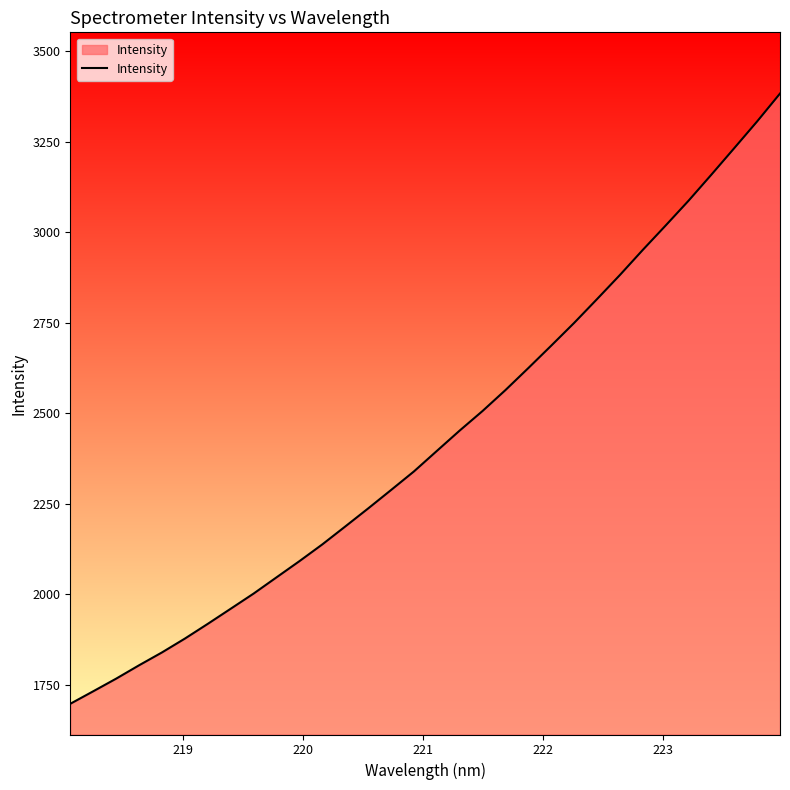

What is the smallest value displayed?

1696.8